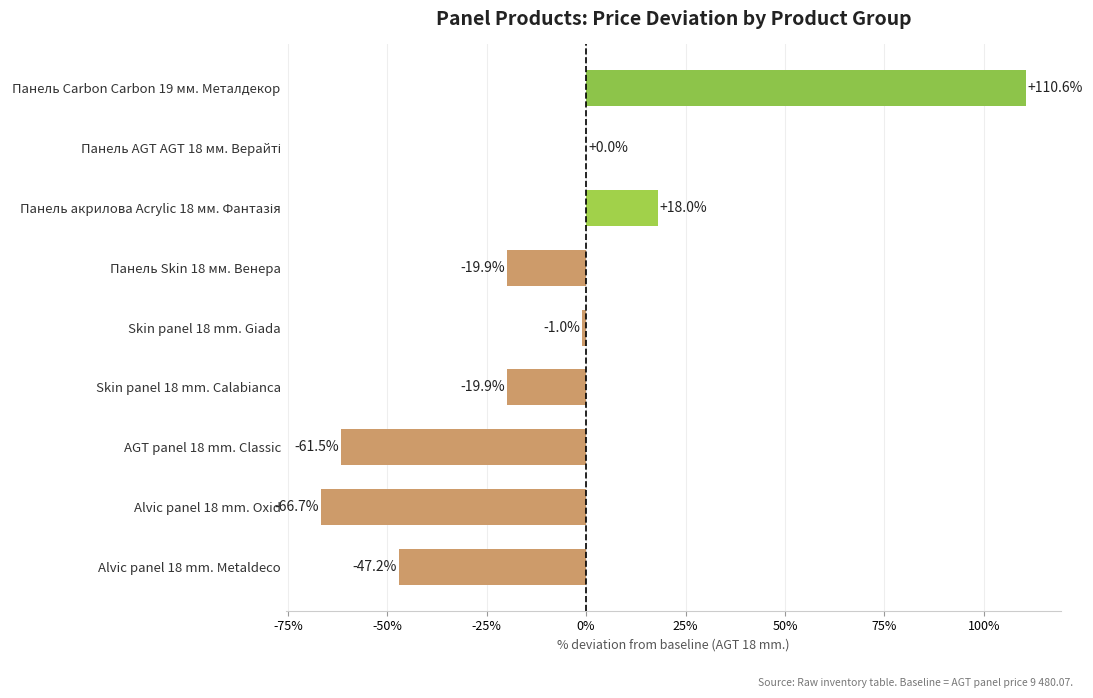

What is the greatest value displayed?

110.6